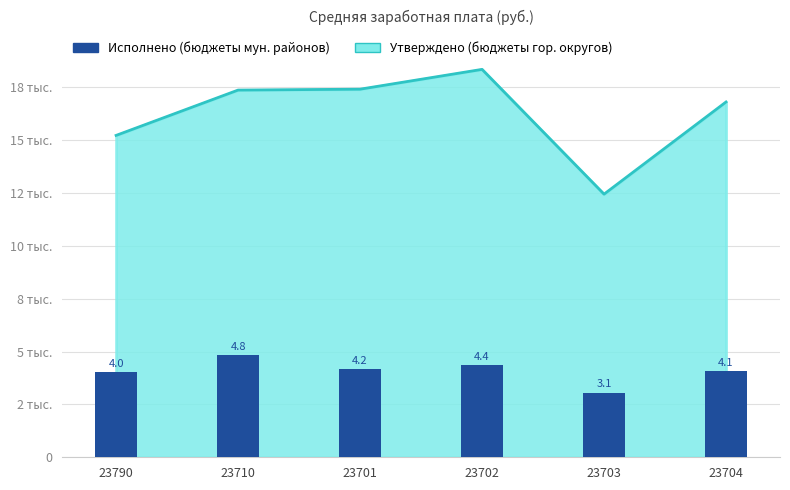

What is the smallest value displayed?

3064.0